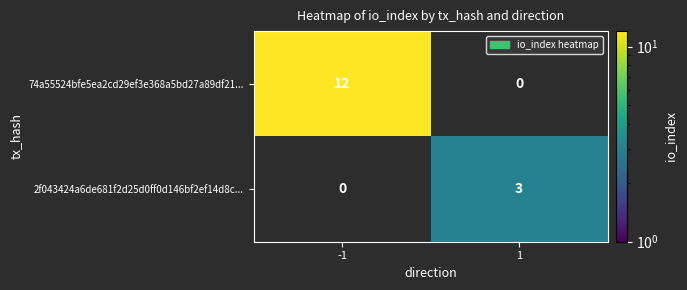

The value of 74a55524bfe5ea2cd29ef3e368a5bd27a89df21... at -1 is 12. True or false?

True